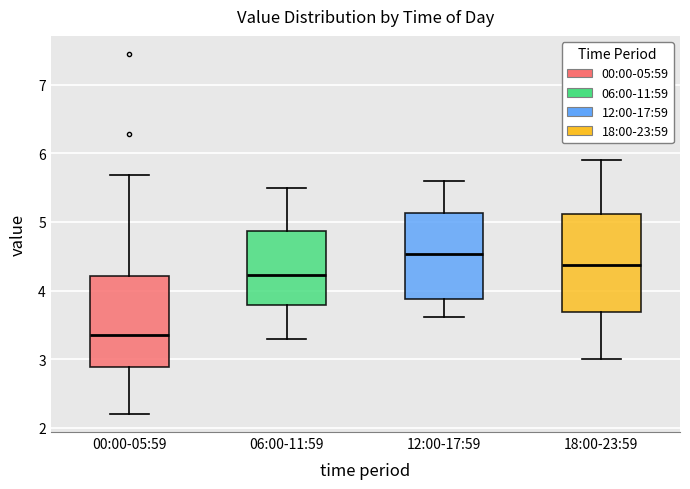

Which box has the highest median line?

12:00-17:59